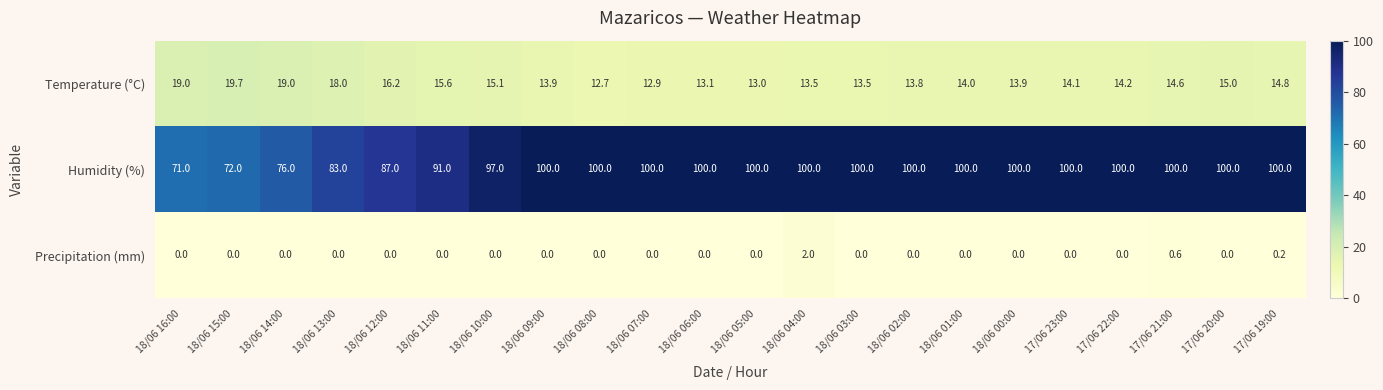

What is the maximum value for Precipitation (mm)?

2.0